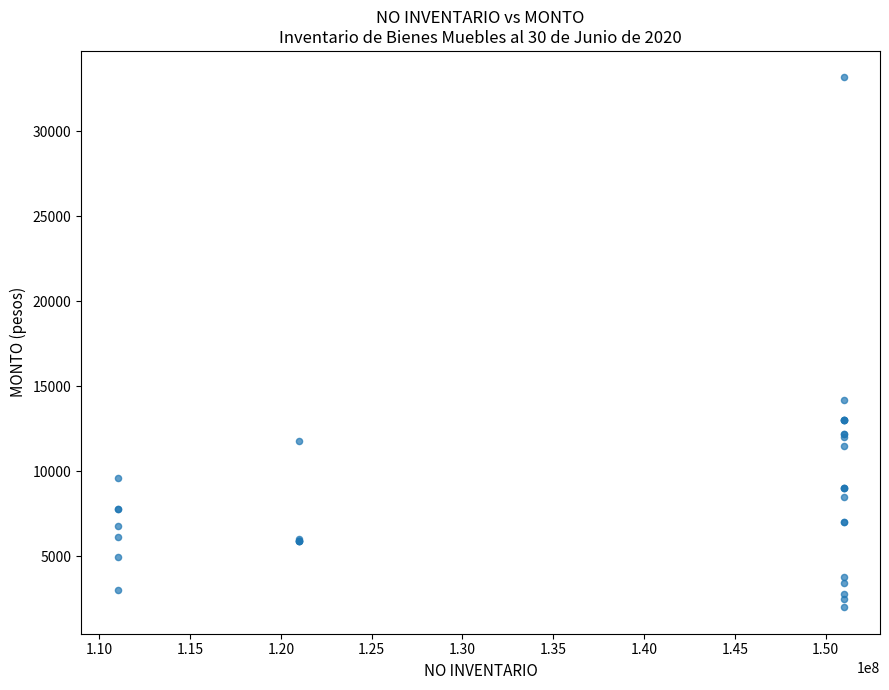

What Y value in the scatter plot is closest to 17588?

14200.0